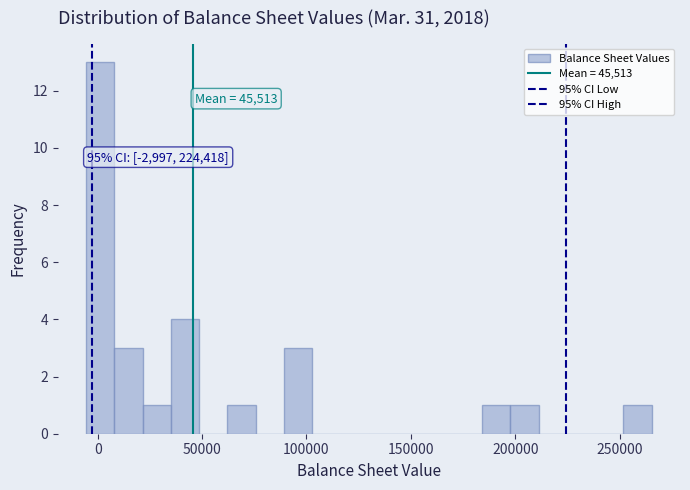

Read against the x-axis, roughly where is the centre of the tallest bar?

0